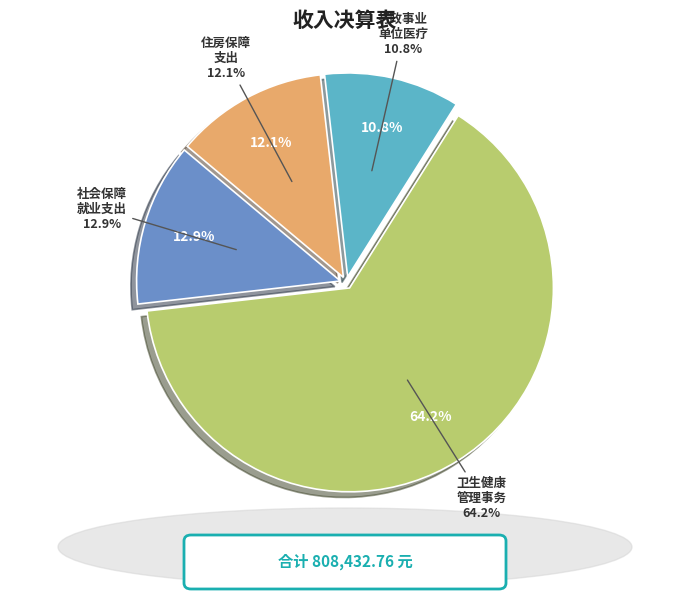

How many segments does this pie chart have?

4